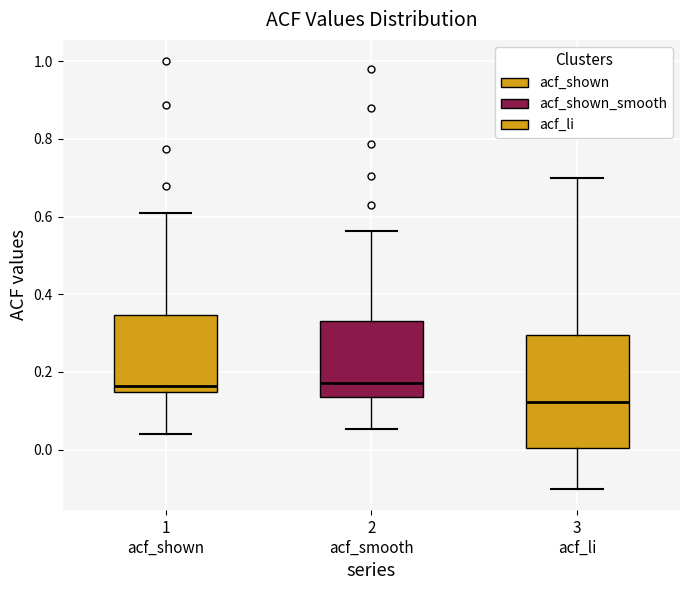

Which box is the tallest, from its lower edge to its upper edge?

3 acf_li